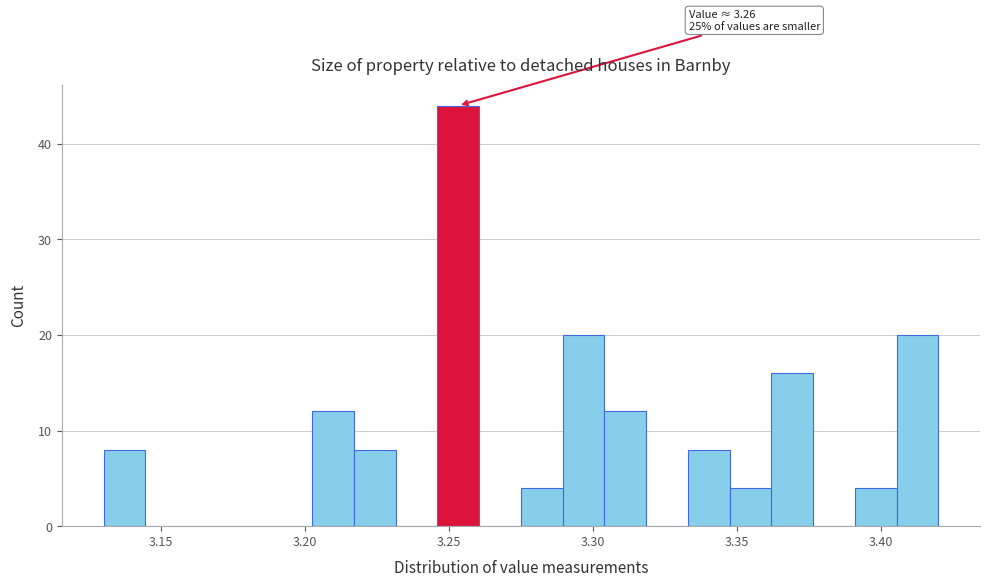

Read against the x-axis, roughly where is the centre of the tallest bar?

3.255